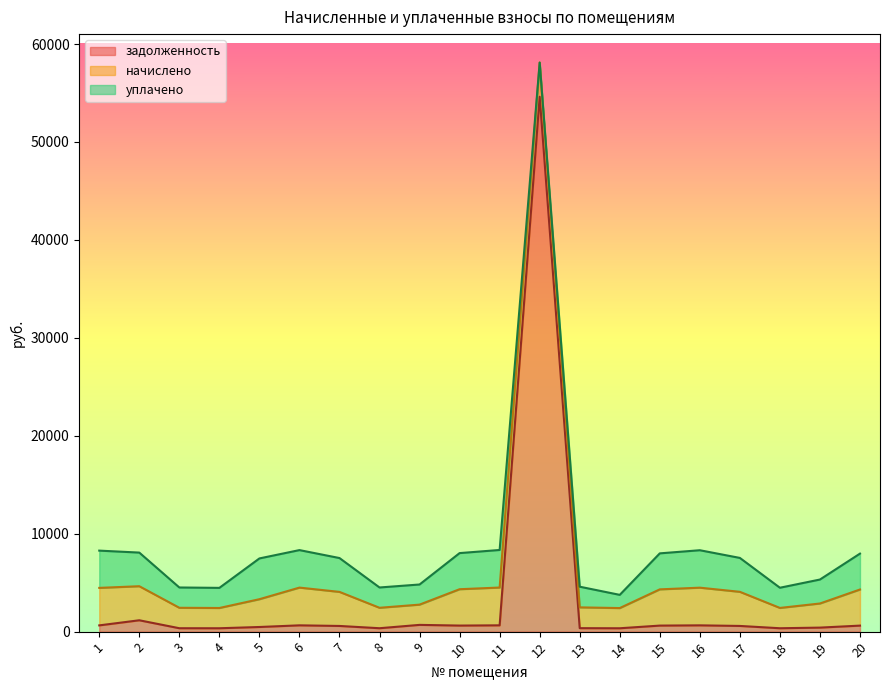

List the series in order of their peak value, lowest first.

начислено, уплачено, задолженность